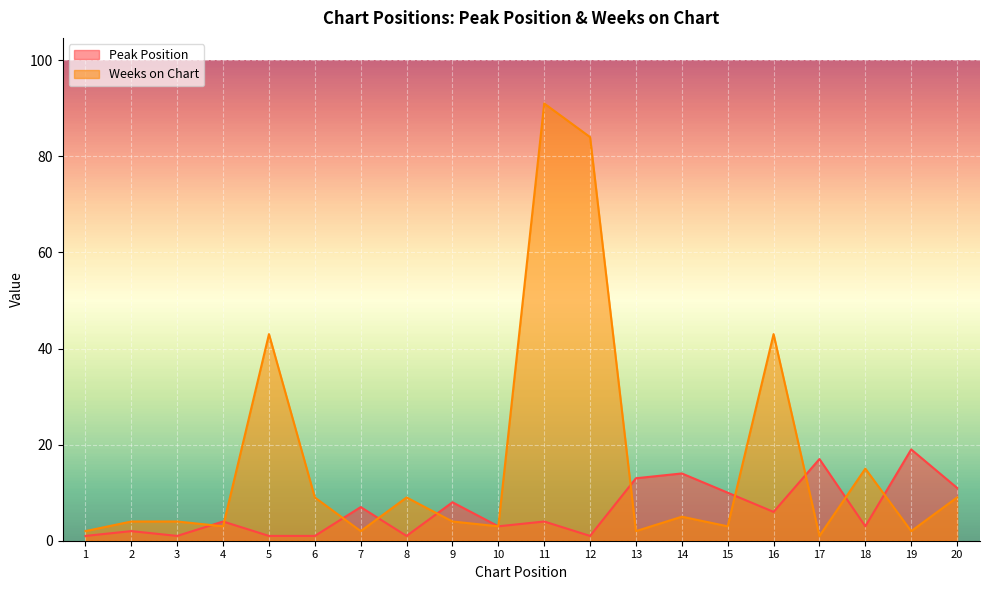

Reading left to right, what are all the values shown in this chart?

Peak Position: 1	2	1	4	1	1	7	1	8	3	4	1	13	14	10	6	17	3	19	11
Weeks on Chart: 2	4	4	3	43	9	2	9	4	3	91	84	2	5	3	43	1	15	2	9